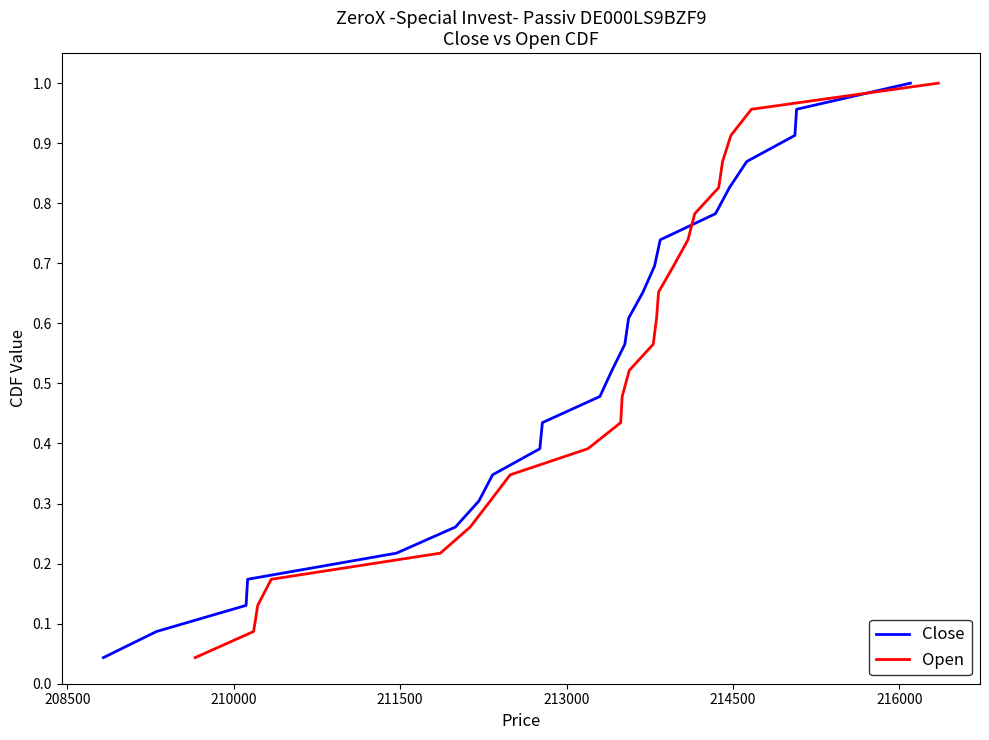

What is the sum of all Open values?

12.0